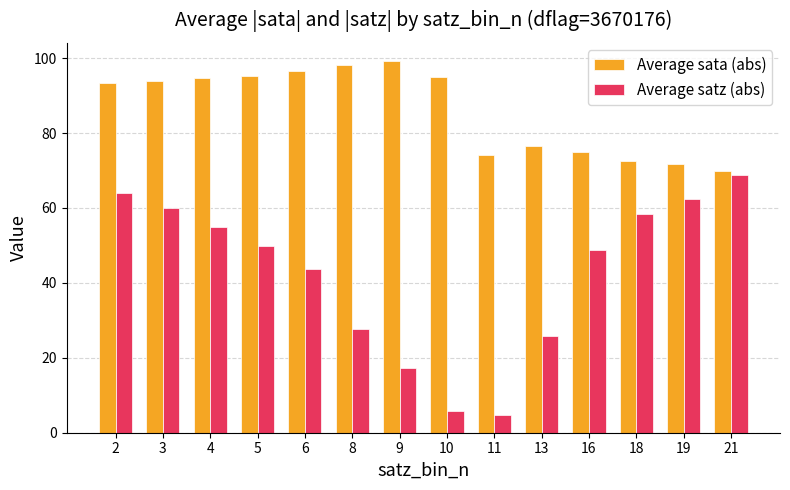

What is the average value of the Average sata (abs) series?

86.2